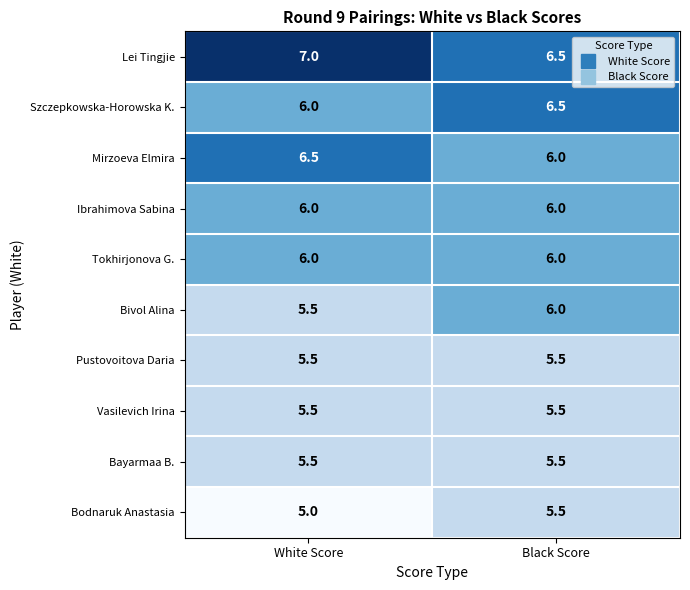

The Szczepkowska-Horowska K. series shows 6.5 at Black Score. True or false?

True